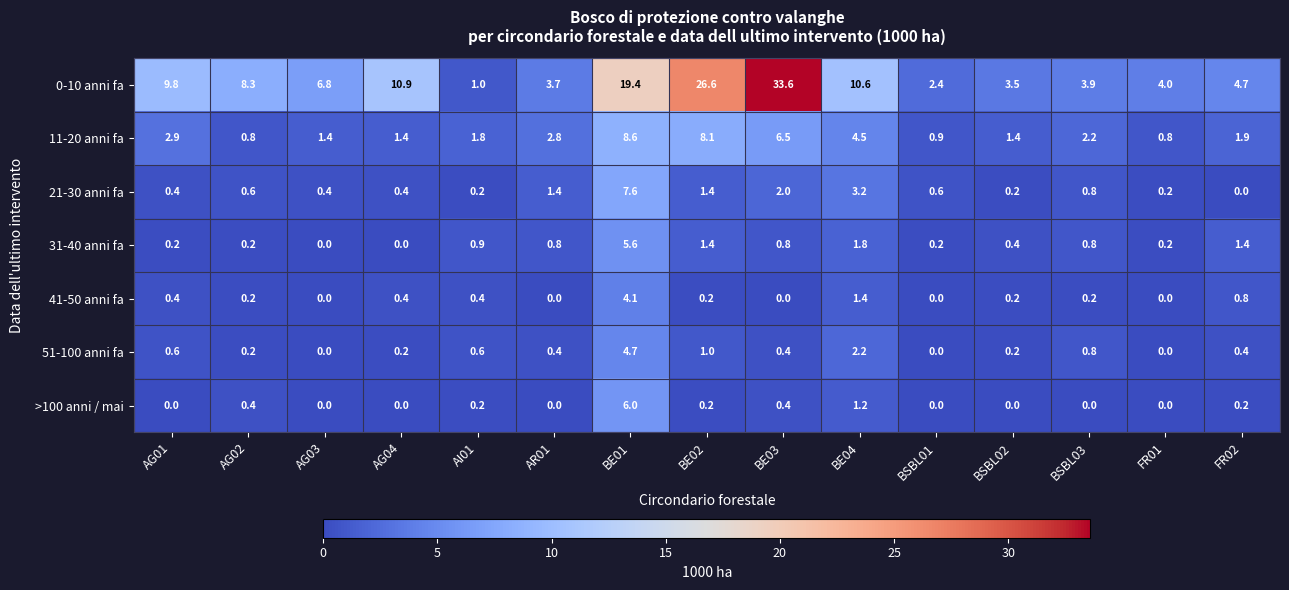

Is it true that 21-30 anni fa equals 1.4 at BE02?

True